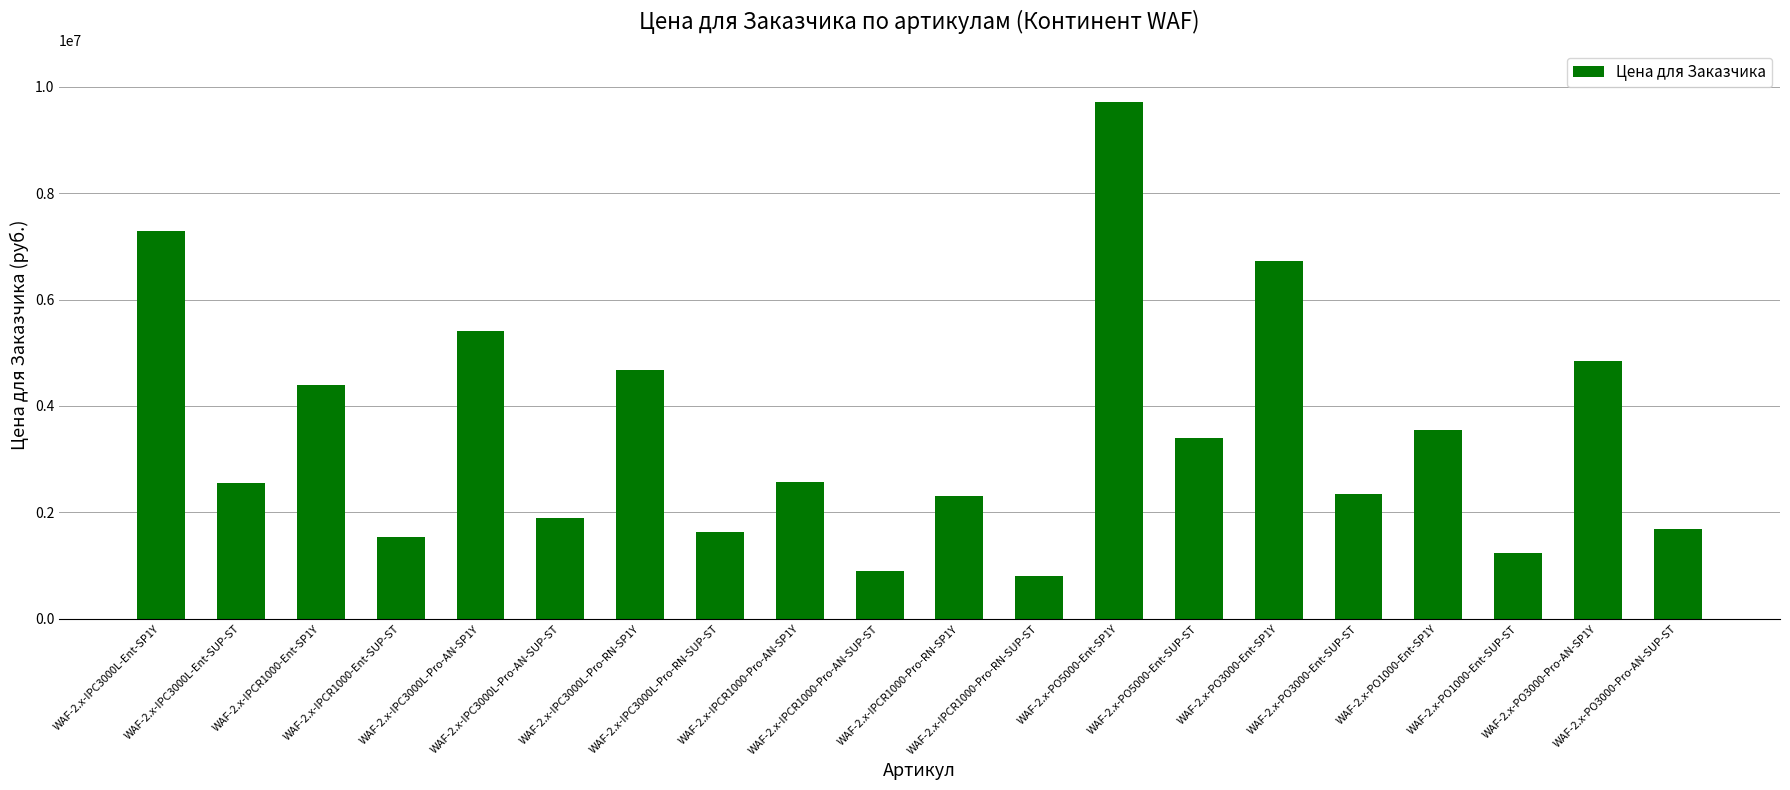

Which category has the highest value across all series?

WAF-2.x-PO5000-Ent-SP1Y